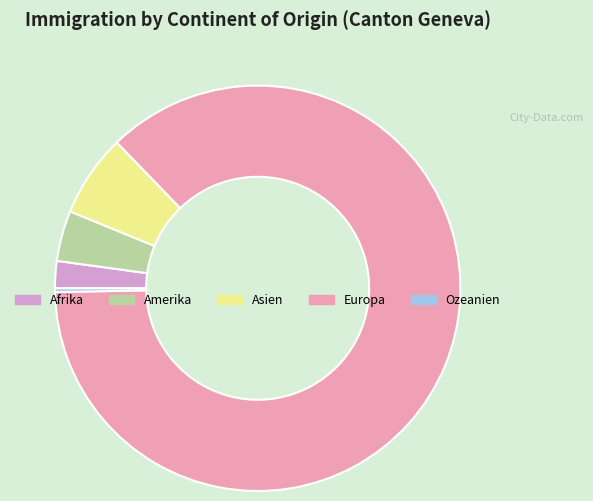

Approximately how many times larger is the value at Afrika compared to Ozeanien?

7.3